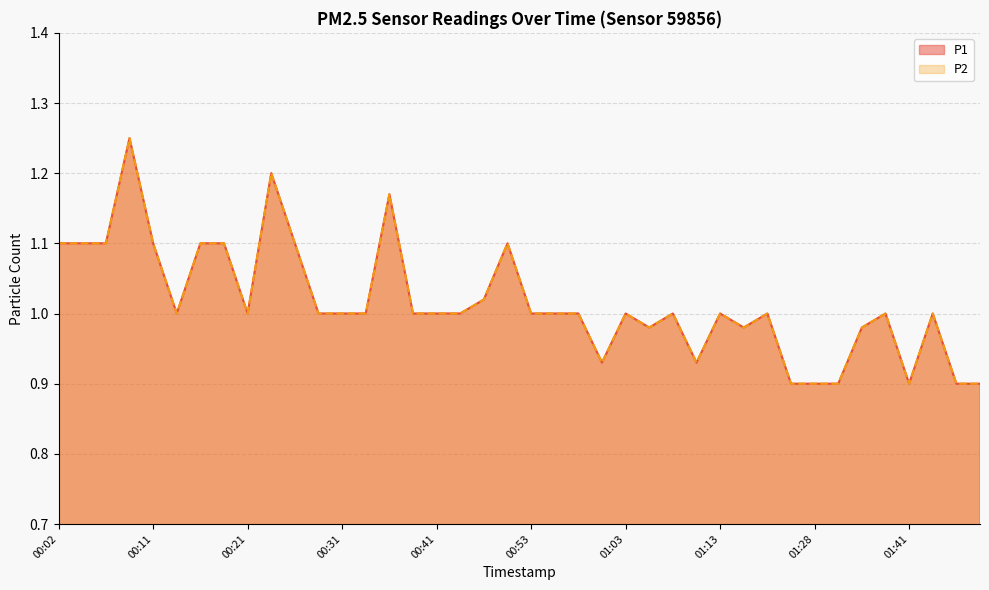

Reading right to left, extract all data points from this chart.

P1: 0.9	0.9	1.0	0.9	1.0	1.0	0.9	0.9	0.9	1.0	1.0	1.0	0.9	1.0	1.0	1.0	0.9	1.0	1.0	1.0	1.1	1.0	1.0	1.0	1.0	1.2	1.0	1.0	1.0	1.1	1.2	1.0	1.1	1.1	1.0	1.1	1.2	1.1	1.1	1.1
P2: 0.9	0.9	1.0	0.9	1.0	1.0	0.9	0.9	0.9	1.0	1.0	1.0	0.9	1.0	1.0	1.0	0.9	1.0	1.0	1.0	1.1	1.0	1.0	1.0	1.0	1.2	1.0	1.0	1.0	1.1	1.2	1.0	1.1	1.1	1.0	1.1	1.2	1.1	1.1	1.1